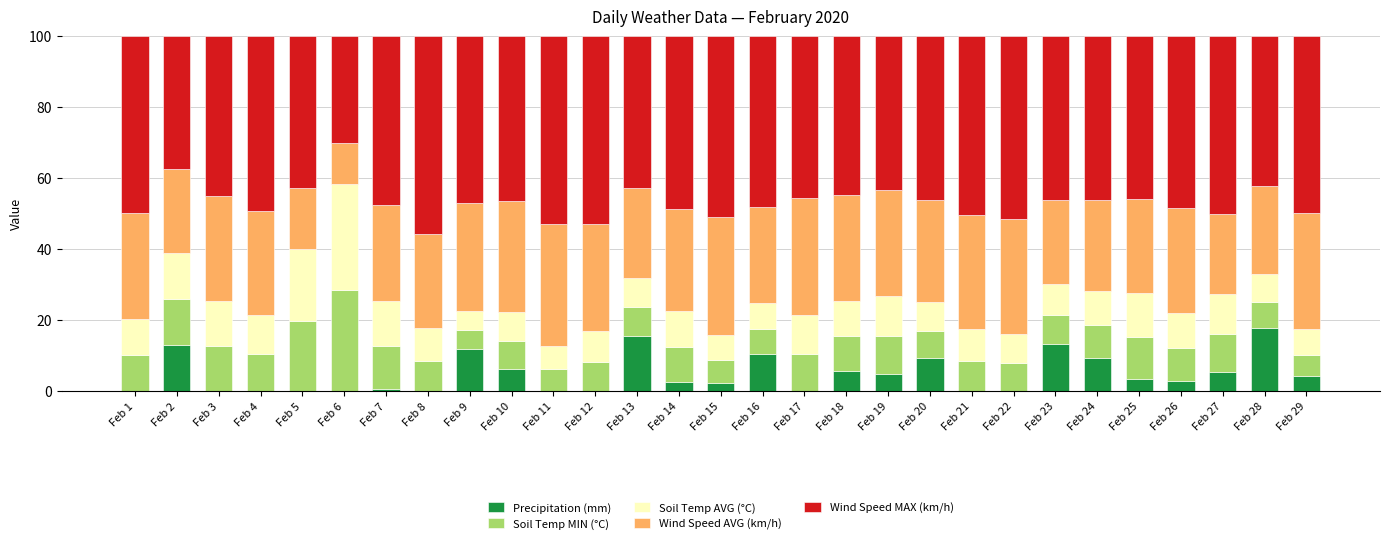

What is the total value across all series at Feb 14?

100.0